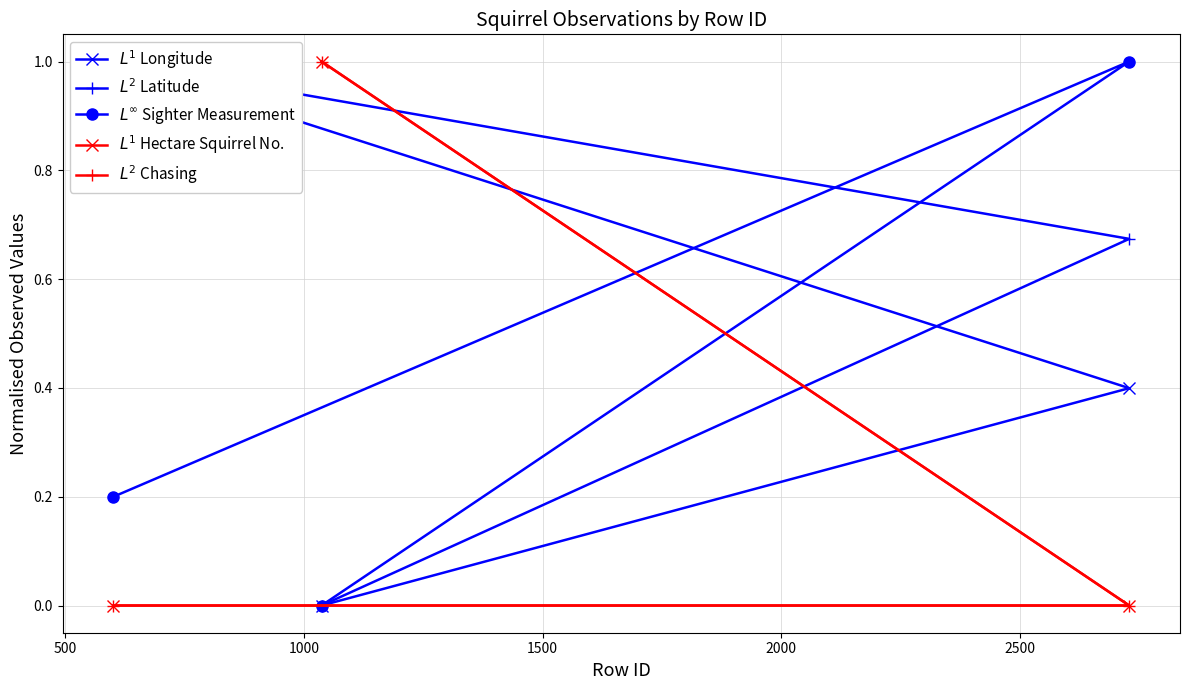

Which series has the largest range (max minus min)?

$L^1$ Longitude